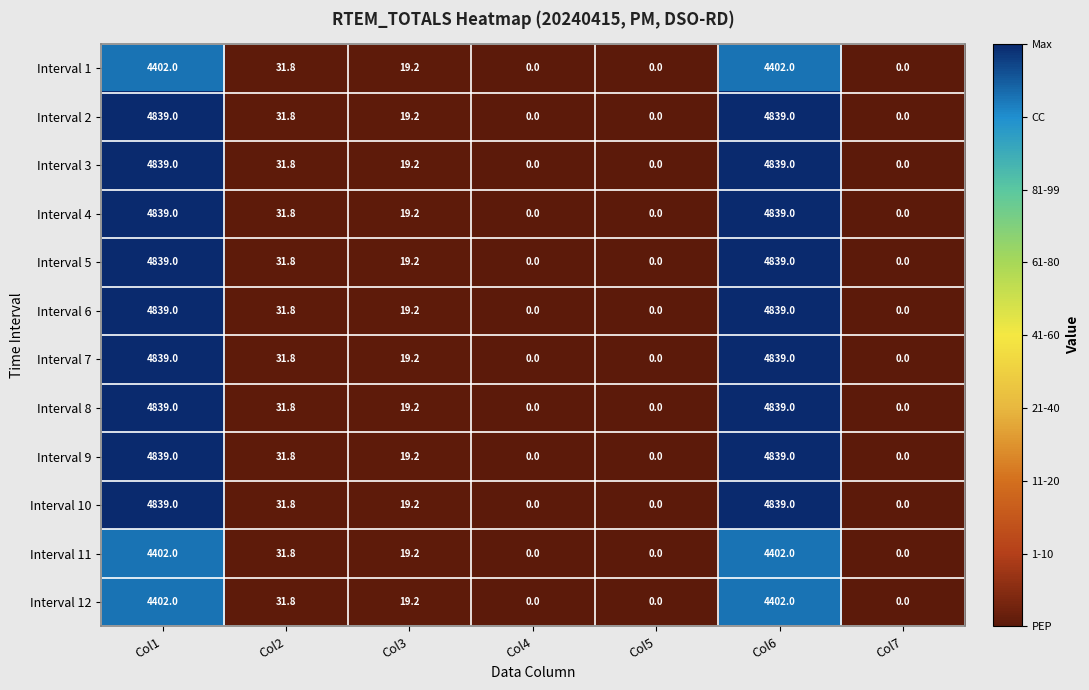

What is the difference between the highest and lowest values at Col1?

437.0